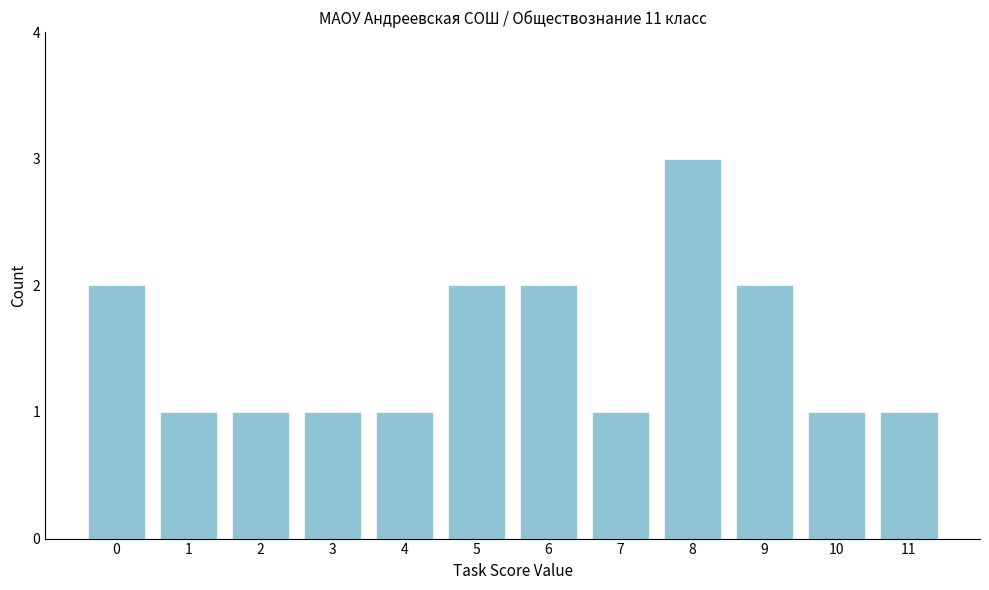

Reading right to left, transcribe all the data shown in this chart.

1	1	2	3	1	2	2	1	1	1	1	2